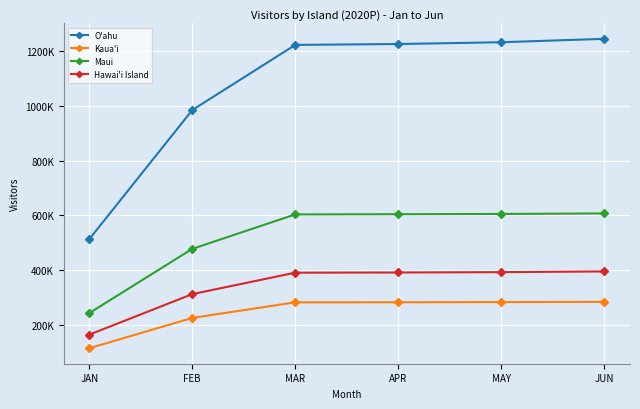

What is the difference between the maximum and minimum values in the Kaua'i series?

169765.6